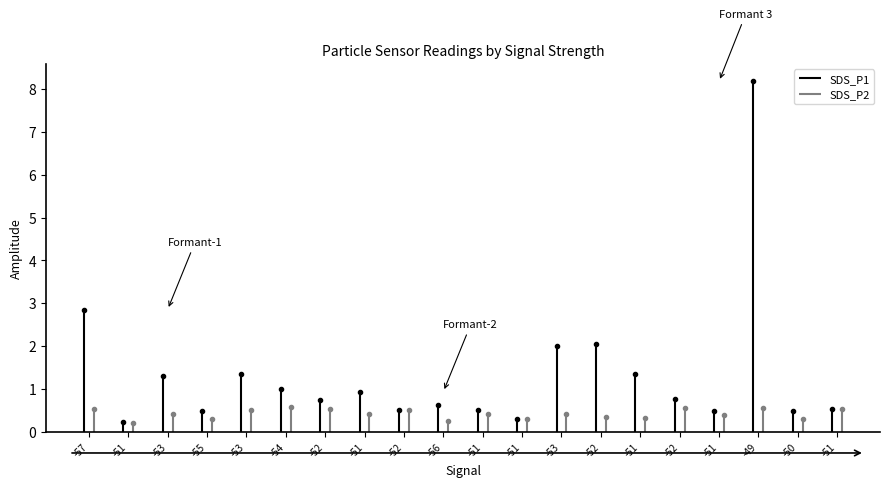

In SDS_P2, how many points are higher than both neighbors (excluding endpoints)?

7